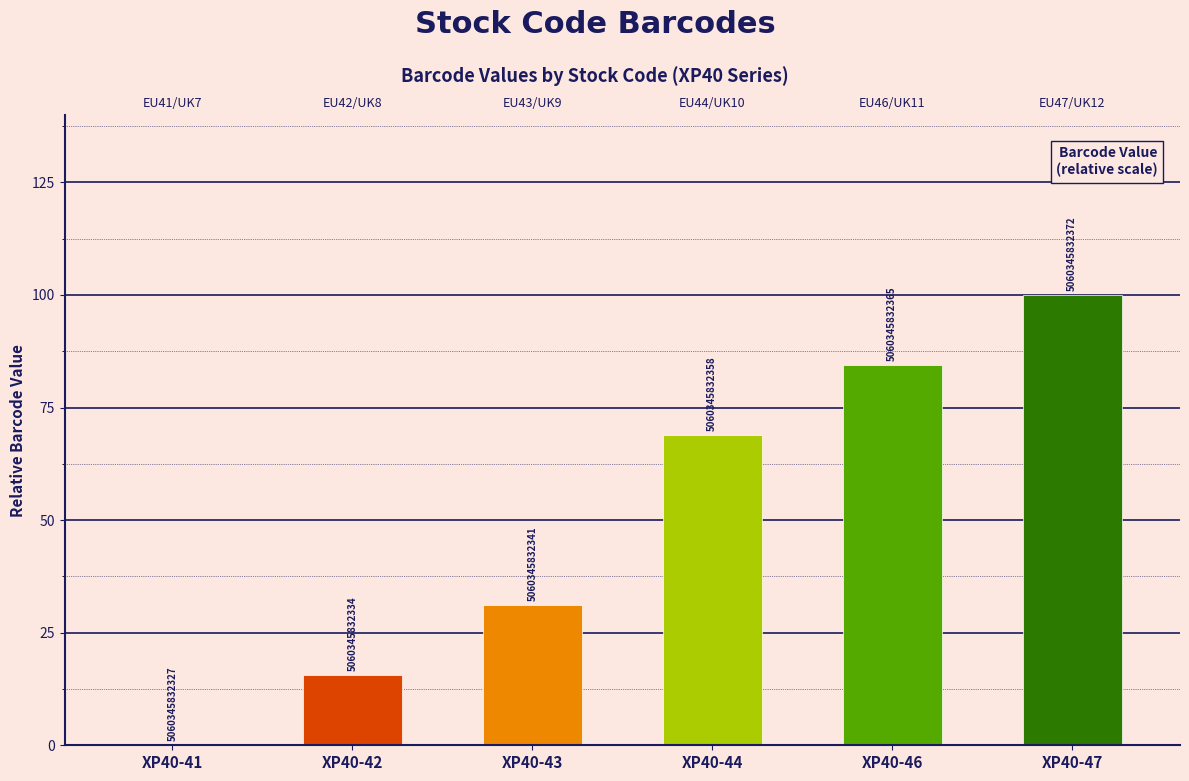

What is the value of the 4th bar from the left?

68.9